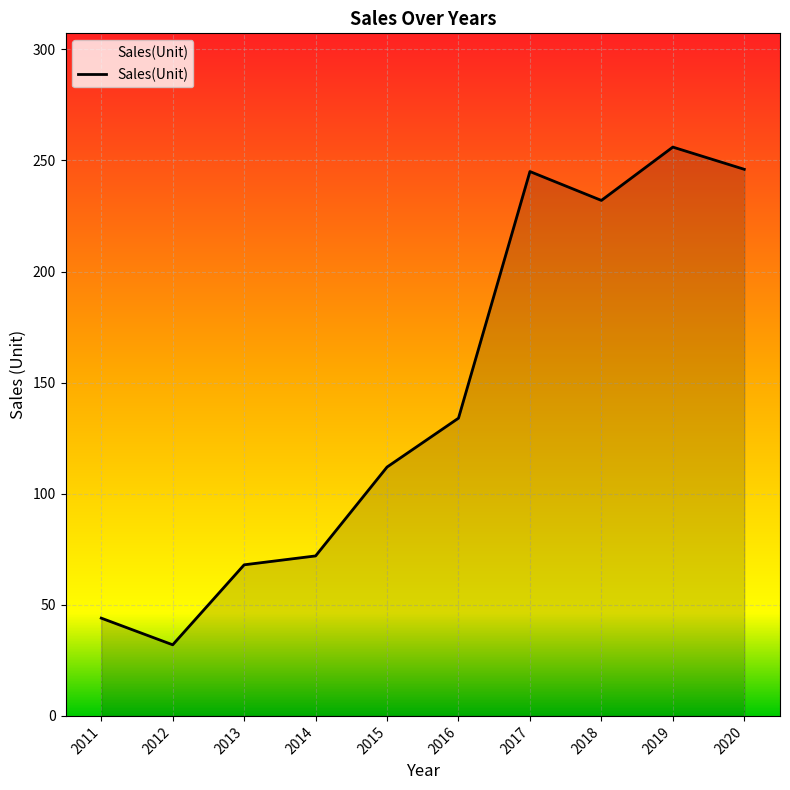

Approximately how many times larger is the value at 2013 compared to 2015?

0.6